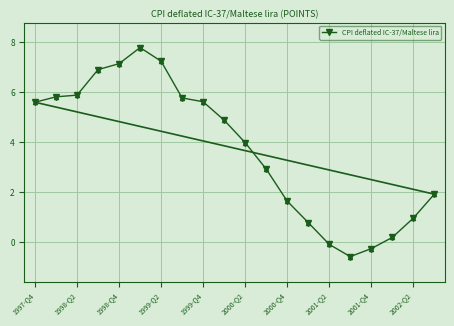

What is the difference between the second highest and second lowest values?

7.5